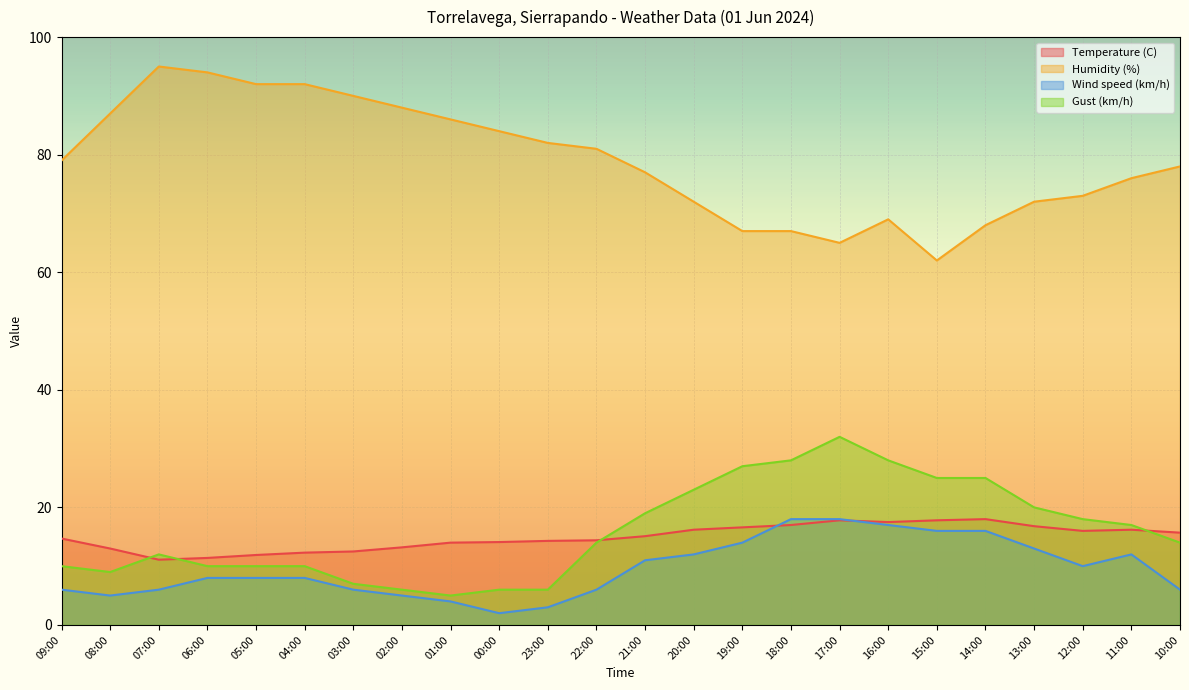

True or false: Temperature (C) and Wind speed (km/h) cross at least once.

True